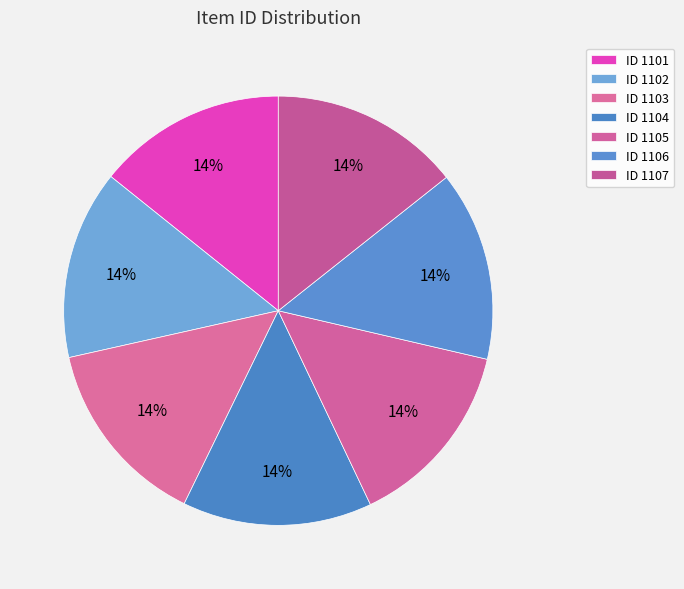

How many segments does this pie chart have?

7